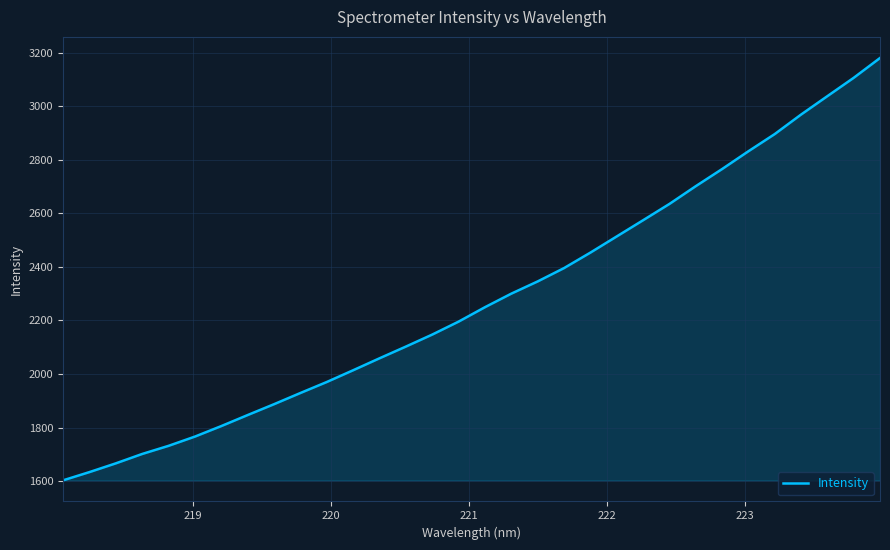

What is the difference between the maximum and minimum values?

1576.6